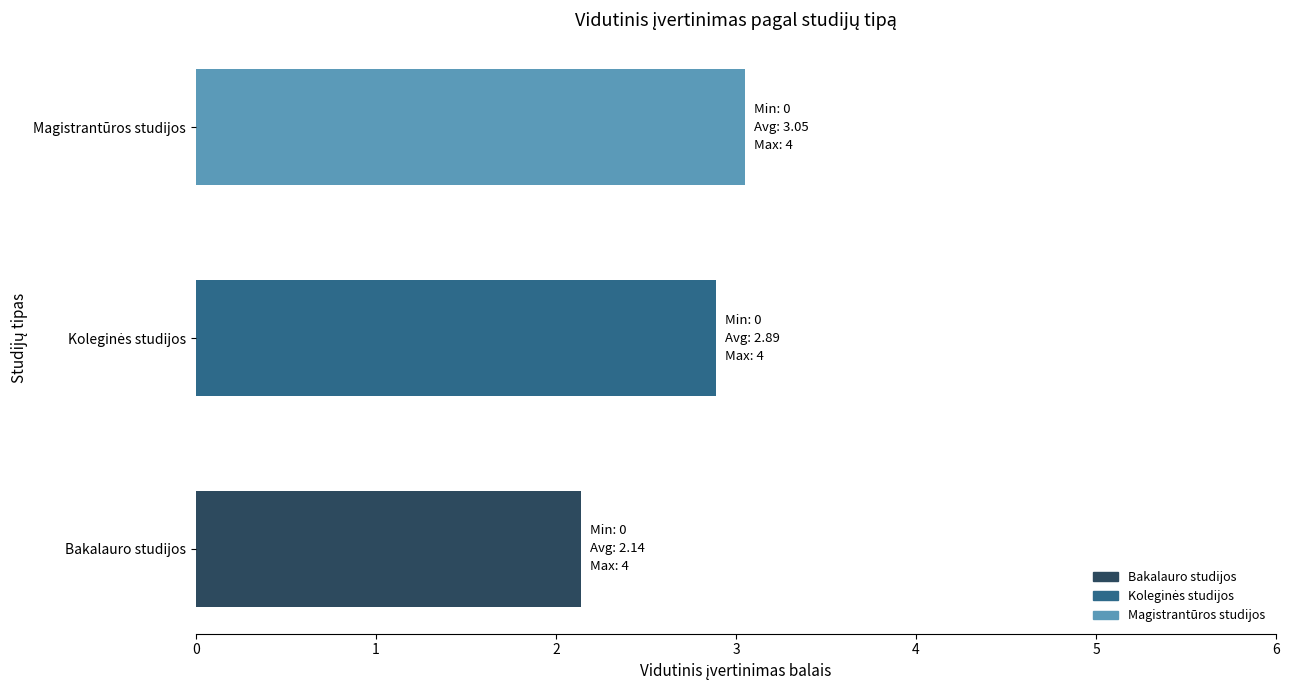

True or false: the data shows 1.2 at Bakalauro studijos.

False